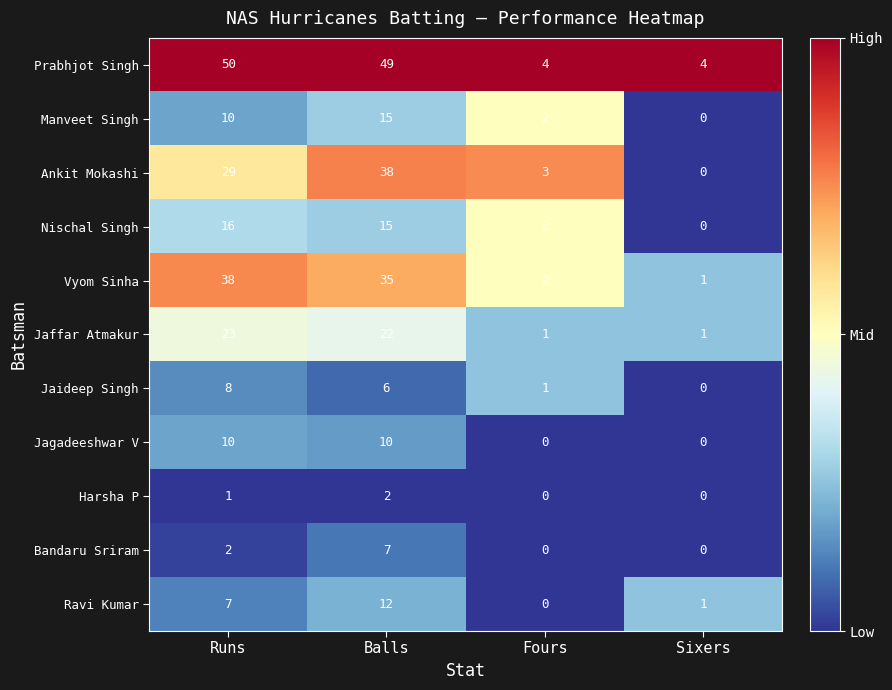

Is it true that Jaideep Singh equals 8 at Runs?

True